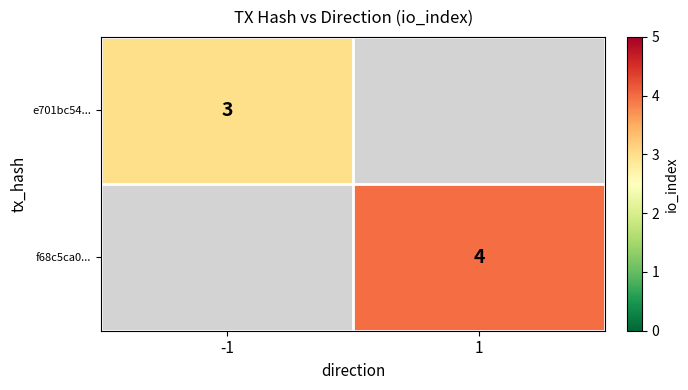

Is it true that e701bc54... equals 3 at -1?

True